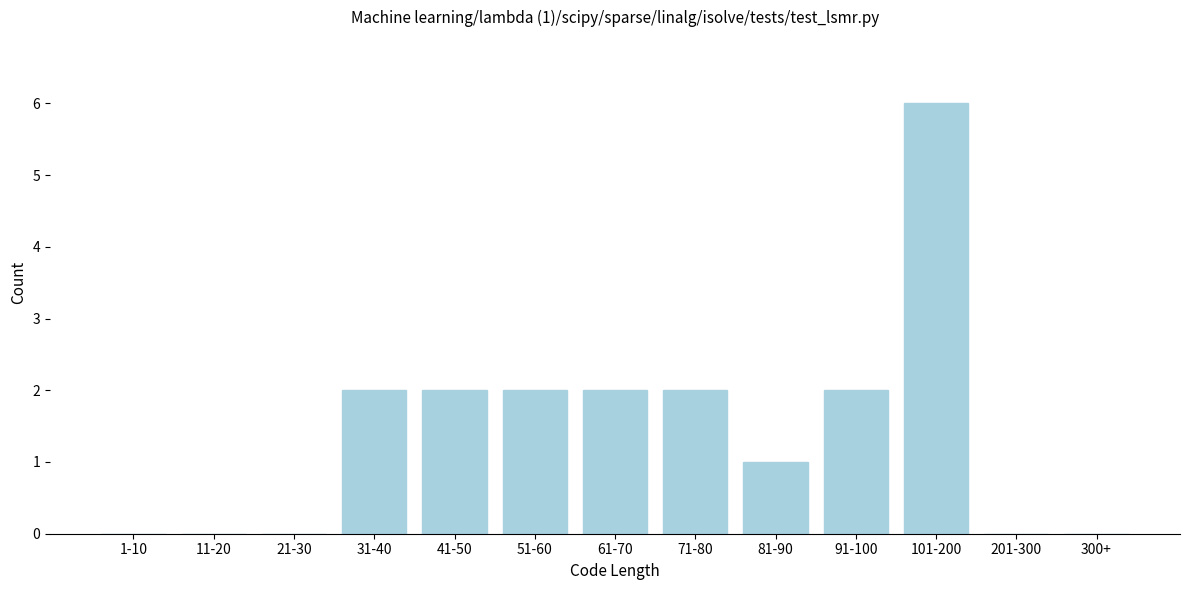

Reading right to left, extract all data points from this chart.

300+=0	201-300=0	101-200=6	91-100=2	81-90=1	71-80=2	61-70=2	51-60=2	41-50=2	31-40=2	21-30=0	11-20=0	1-10=0